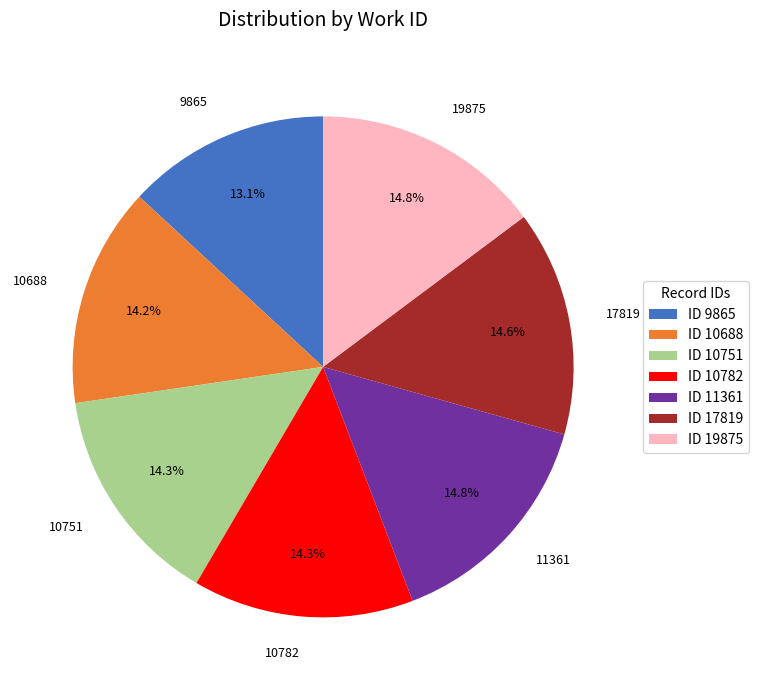

Count the number of slices in the pie.

7